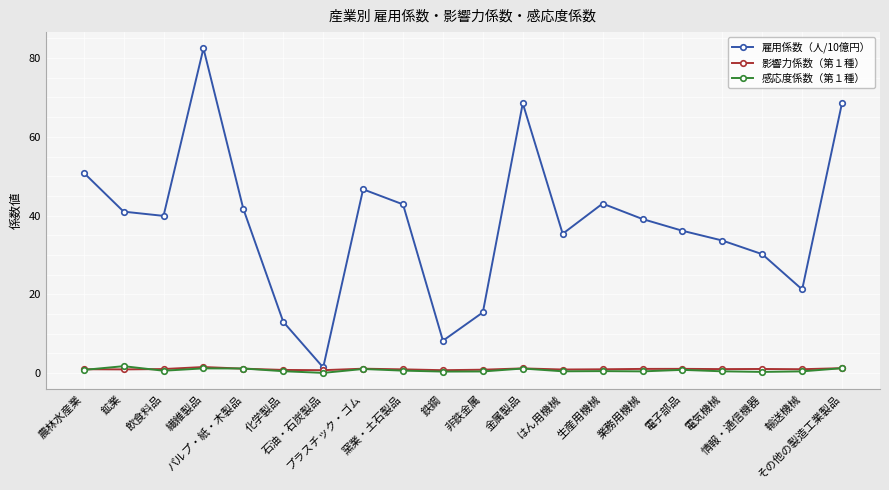

What is the highest value of the 雇用係数（人/10億円） series?

82.5